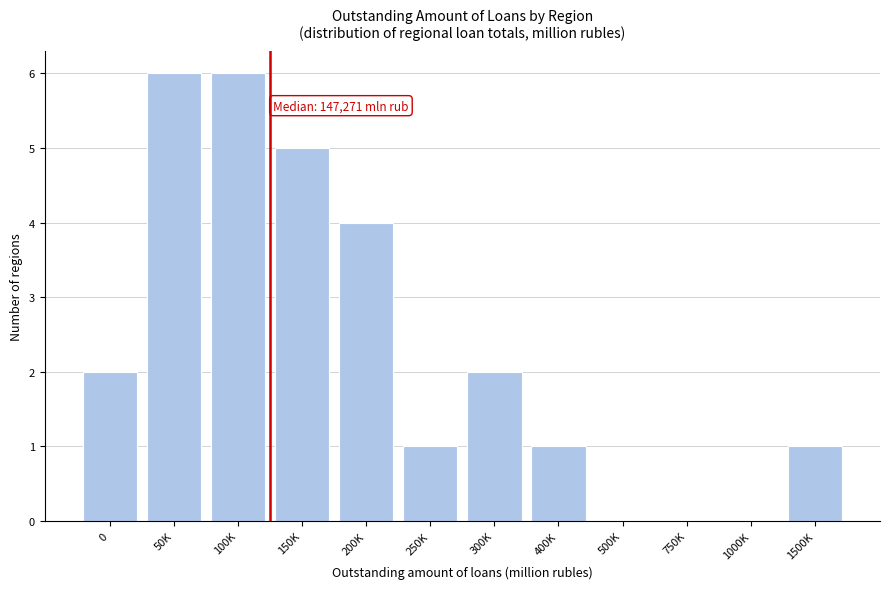

Reading right to left, what are all the values shown in this chart?

1500K=1	1000K=0	750K=0	500K=0	400K=1	300K=2	250K=1	200K=4	150K=5	100K=6	50K=6	0=2